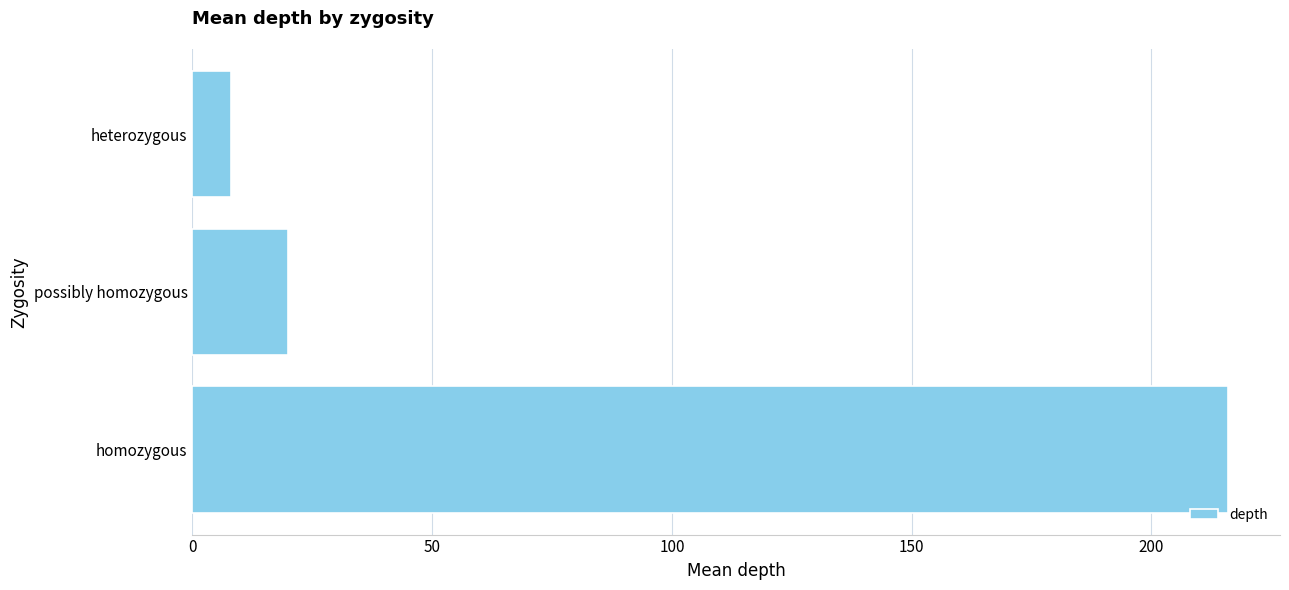

The value at homozygous is 122. True or false?

False